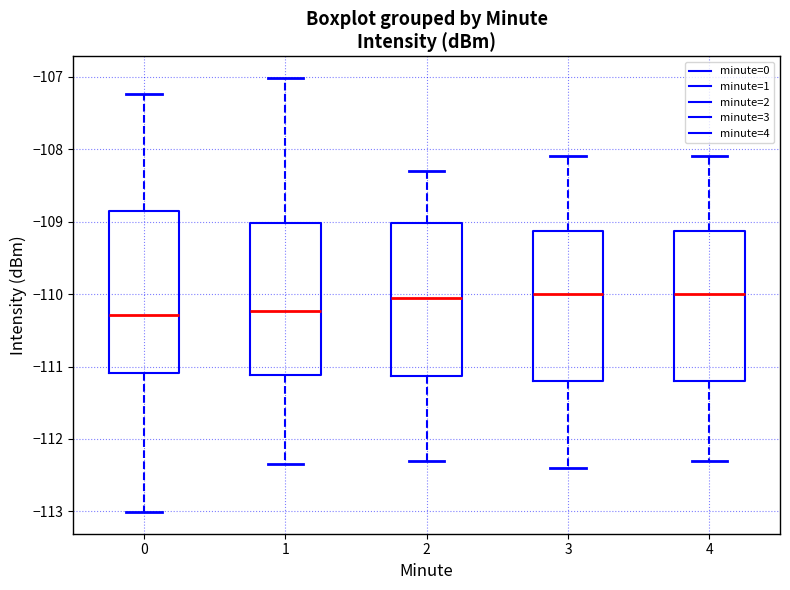

Reading left to right, read every box against the y-axis: the position of its median line, the range the box covers, and the ends of its whiskers. The values are not printed on the chart, so give them approximately, as read against the axis.

0: median -110.3, box -111.1 to -108.8, whiskers -113.0 to -107.2
1: median -110.2, box -111.1 to -109.0, whiskers -112.3 to -107.0
2: median -110.0, box -111.1 to -109.0, whiskers -112.3 to -108.3
3: median -110.0, box -111.2 to -109.1, whiskers -112.4 to -108.1
4: median -110.0, box -111.2 to -109.1, whiskers -112.3 to -108.1